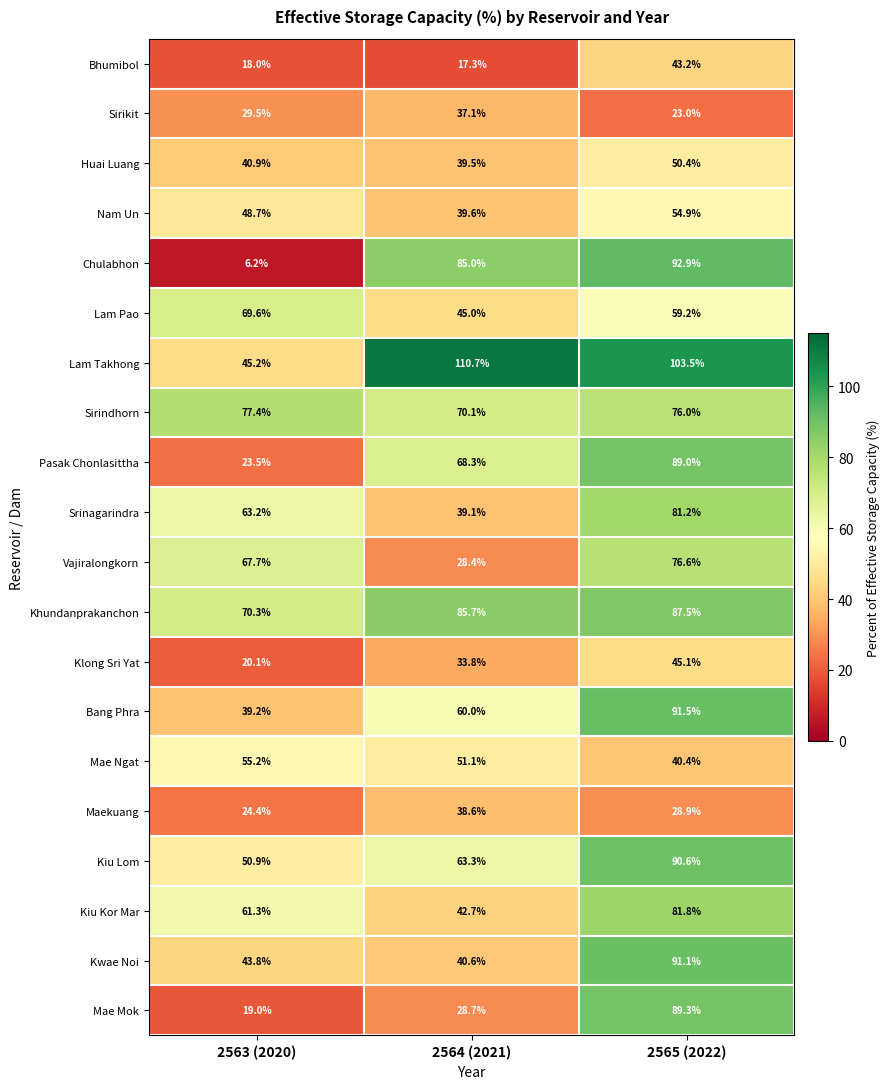

At which category is the sum across all series the highest?

2565 (2022)